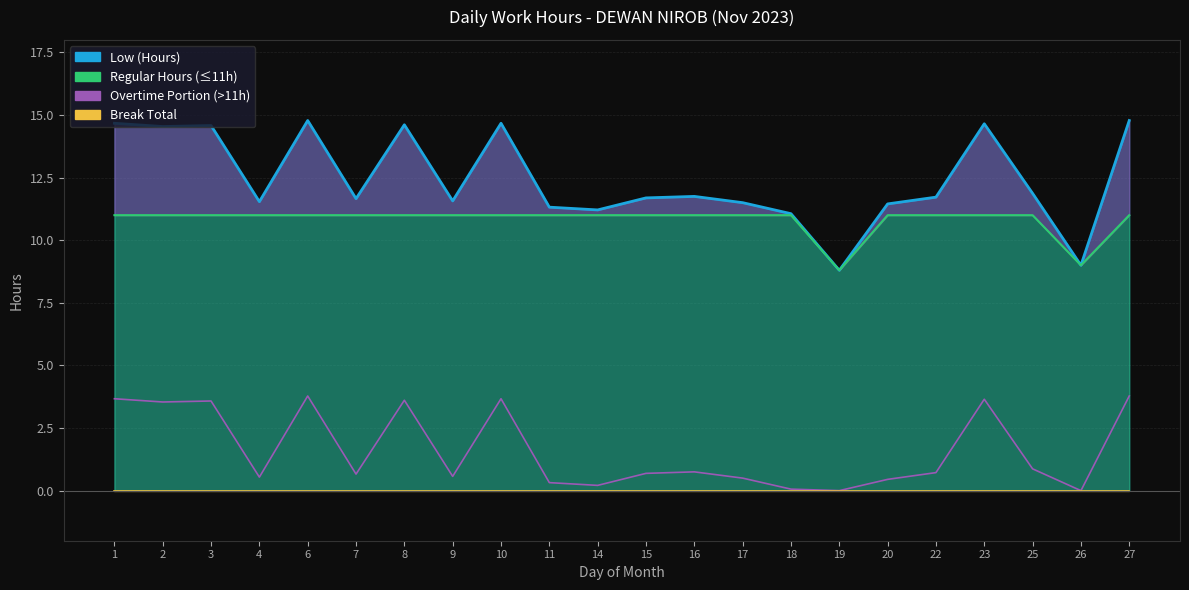

What is the difference between the second highest and minimum values?

6.0